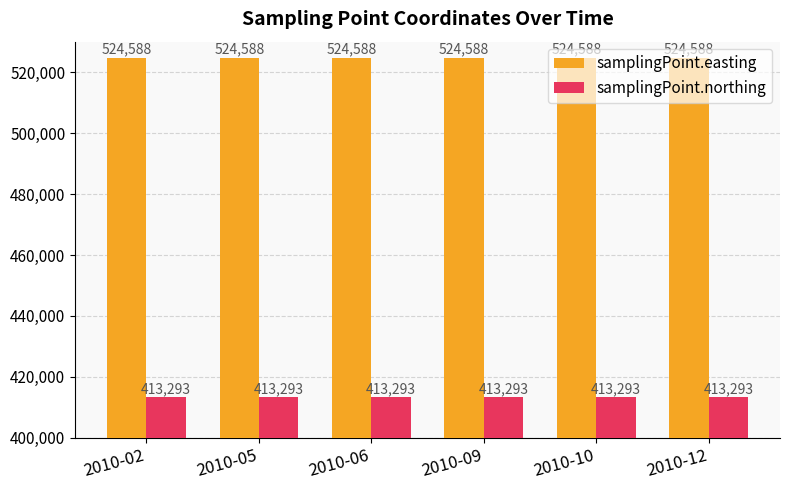

What is the lowest value of the samplingPoint.easting series?

524588